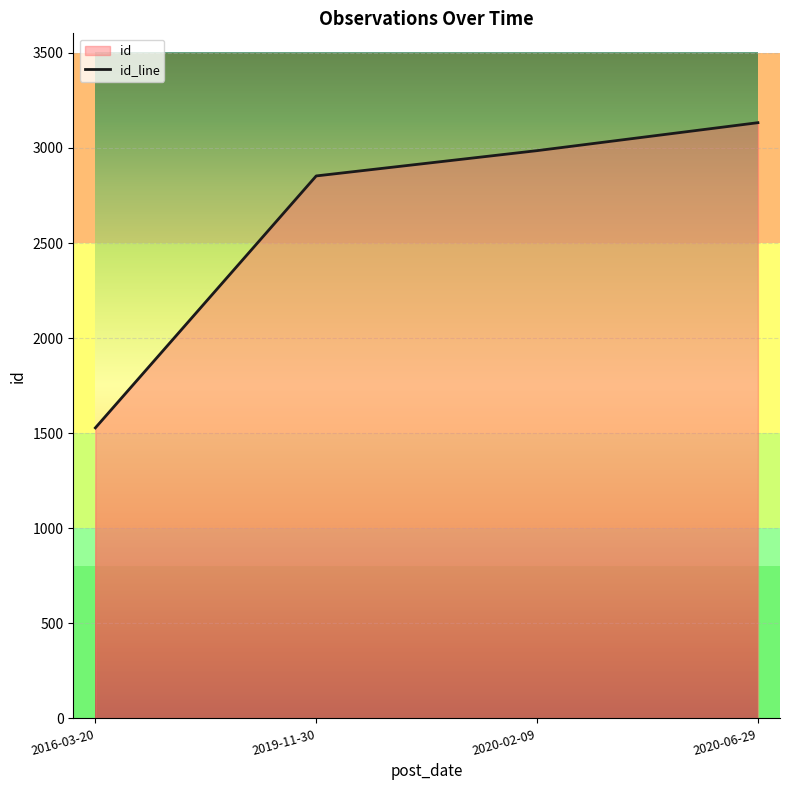

Where is the data nearest to the value 2330?

2019-11-30